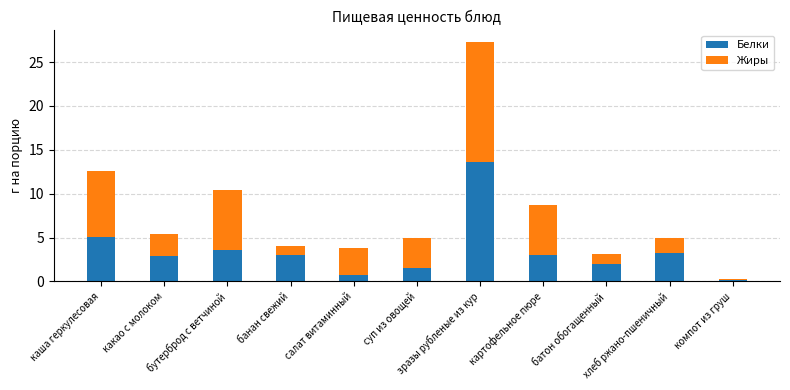

How many bars are there in total?

11